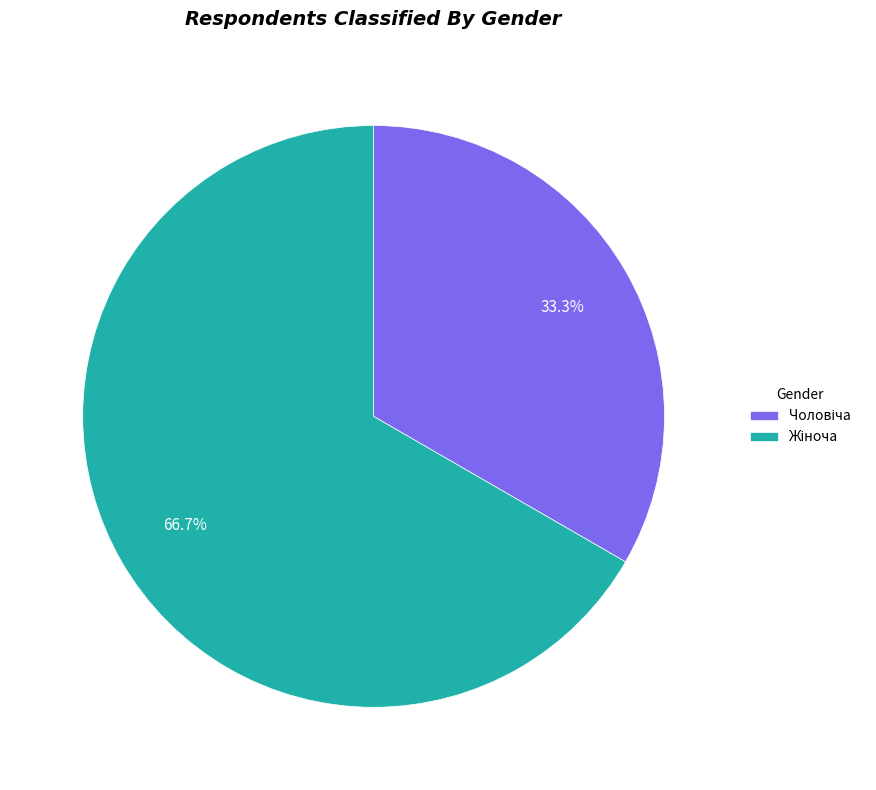

Does any single category account for the majority?

Yes